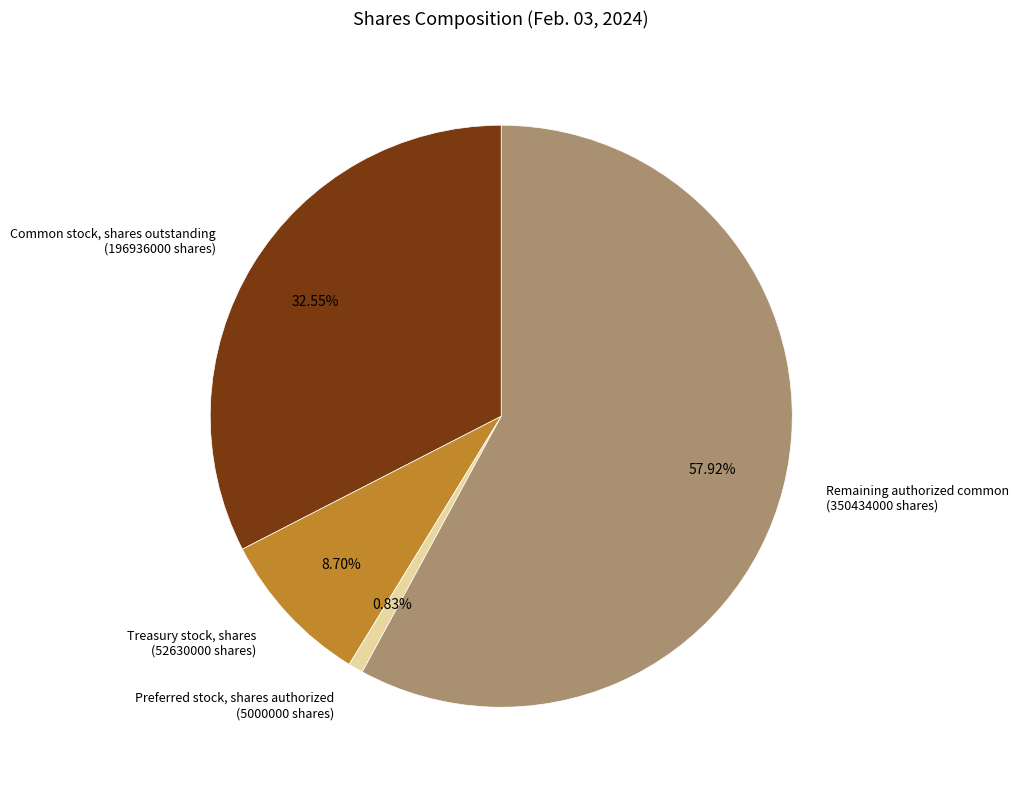

Which slice is the smallest?

Preferred stock, shares authorized (5000000 shares)